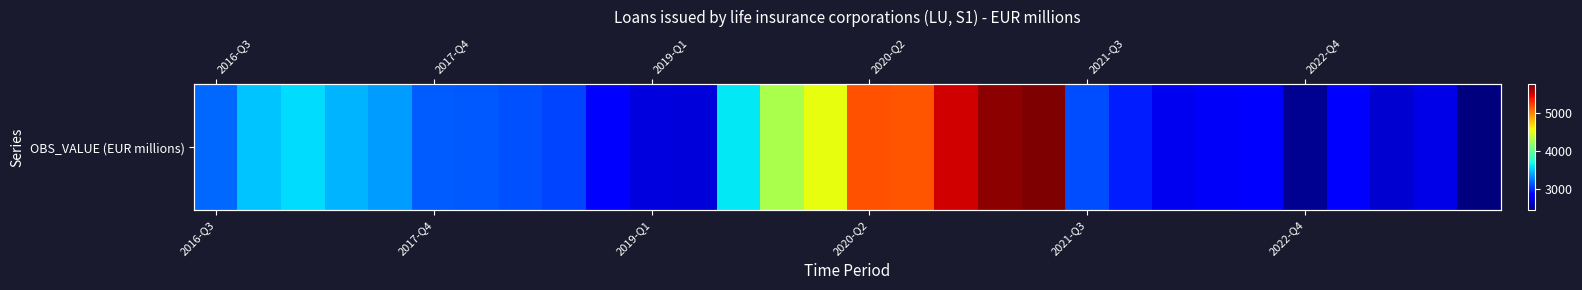

What is the minimum value shown in the chart?

2429.3